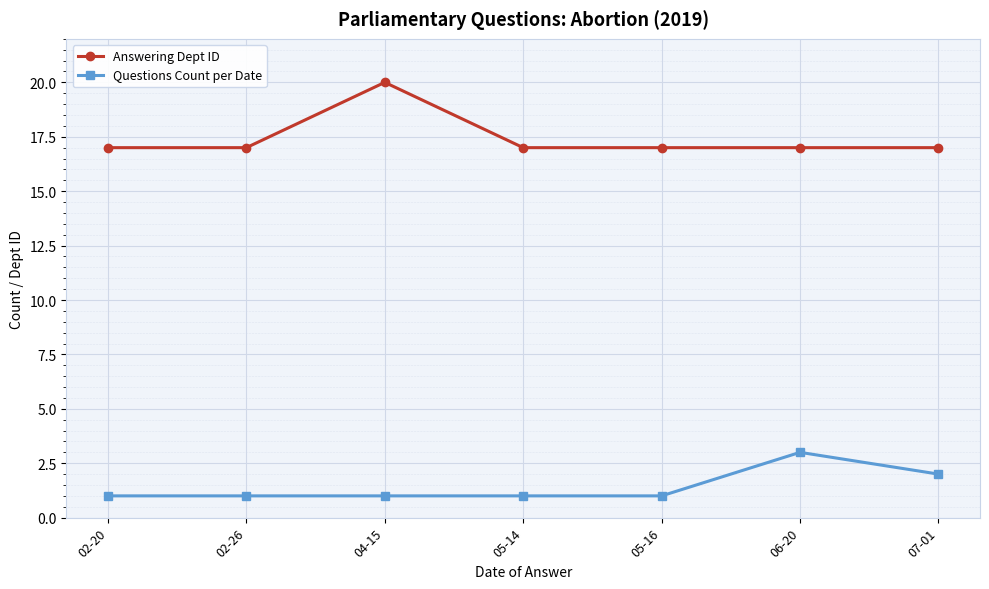

What position from the left is 02-20?

1